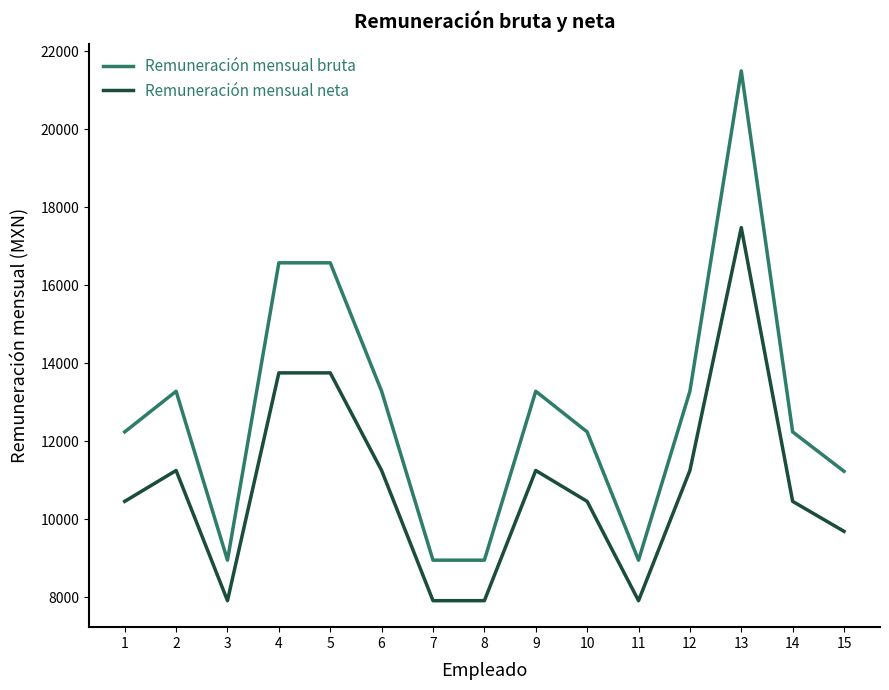

What is the difference between the second highest and minimum values in the Remuneración mensual bruta series?

7622.0